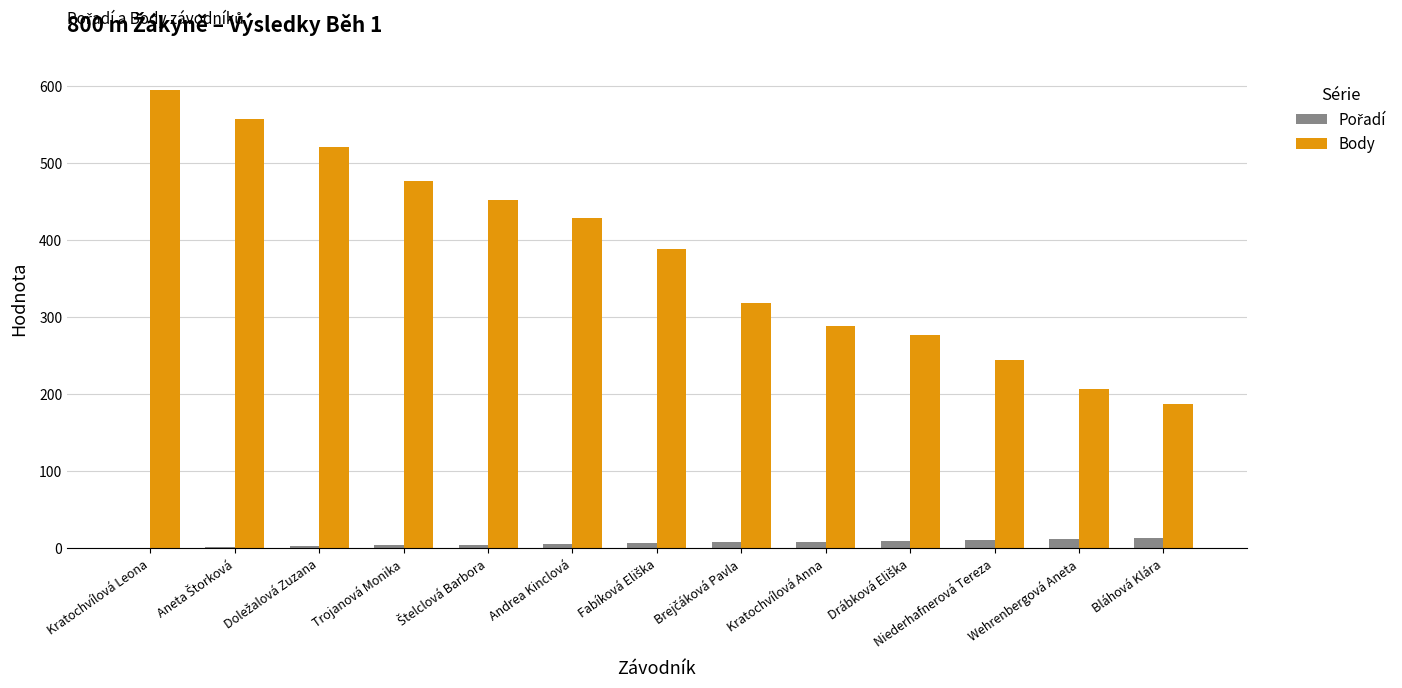

What is the highest value of the Body series?

595